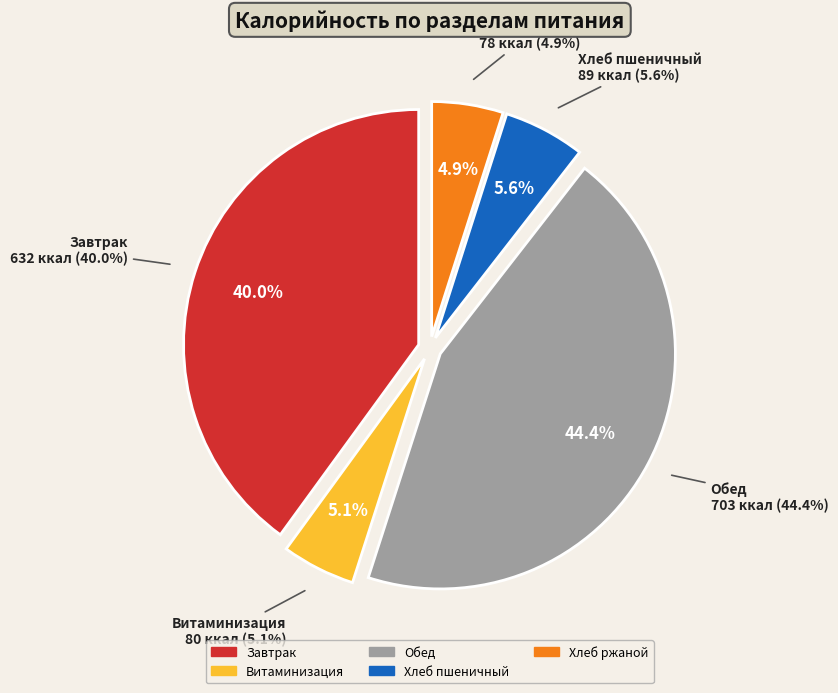

What is the largest slice in the pie chart?

Обед